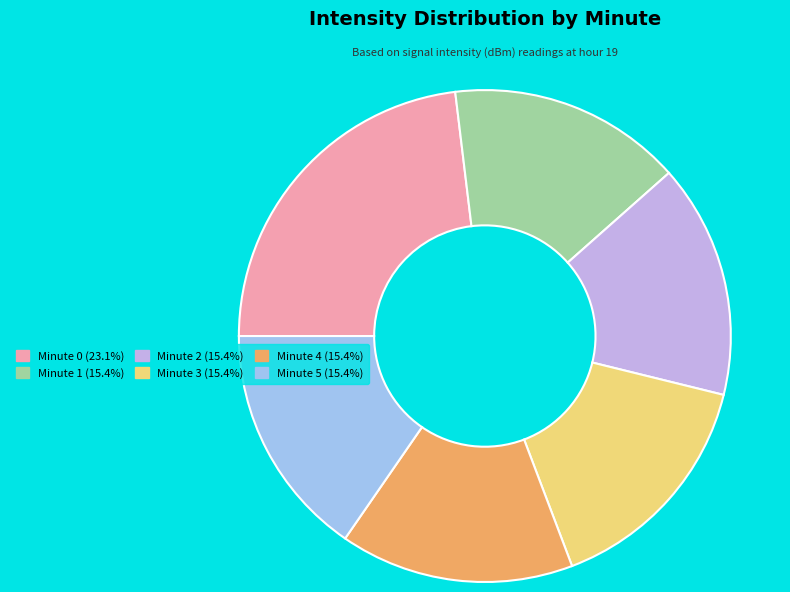

Is there any slice that represents more than half of the pie?

No